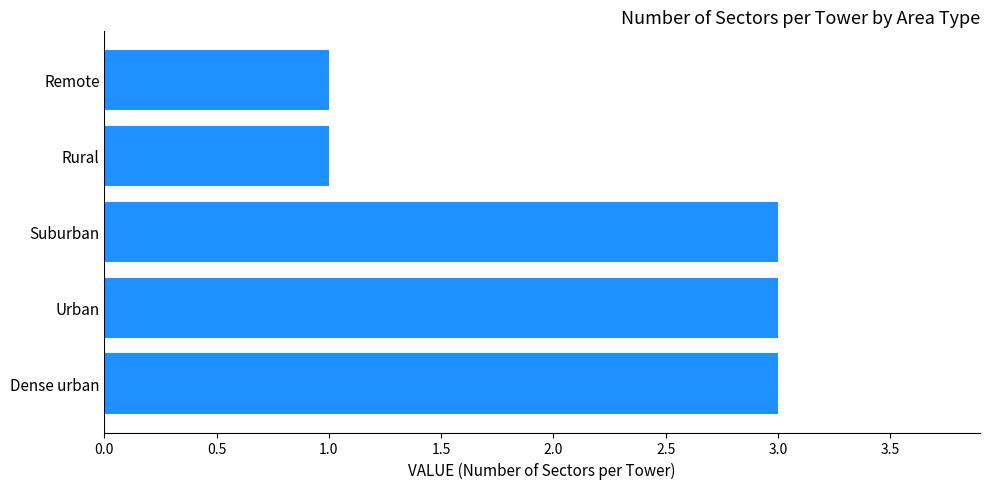

Reading bottom to top, list all the values displayed in this chart.

Dense urban=3	Urban=3	Suburban=3	Rural=1	Remote=1